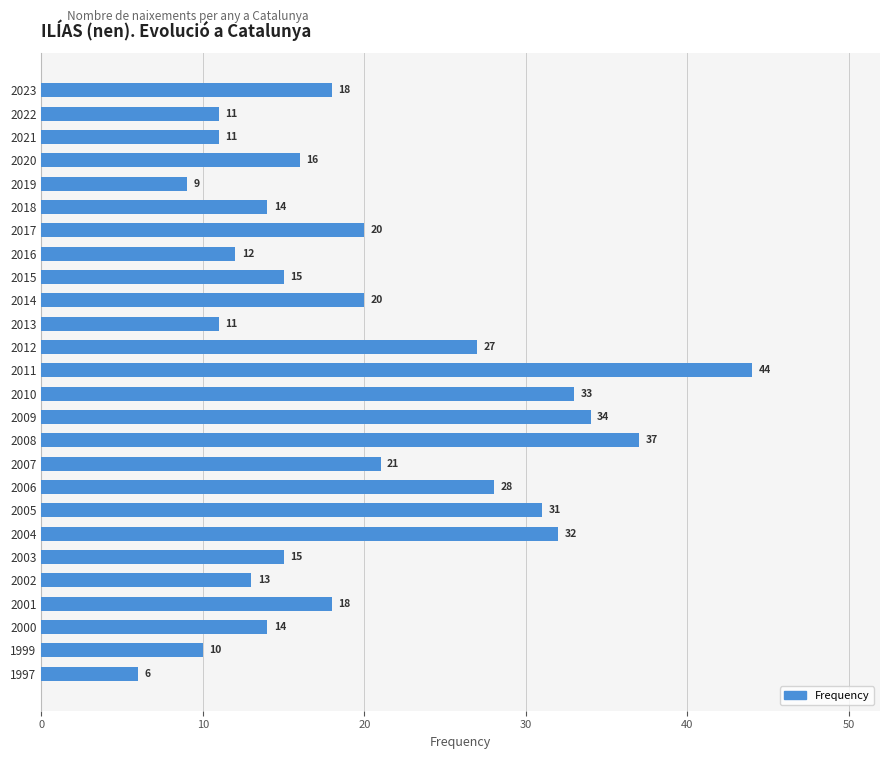

At which label is the value closest to 25?

2012